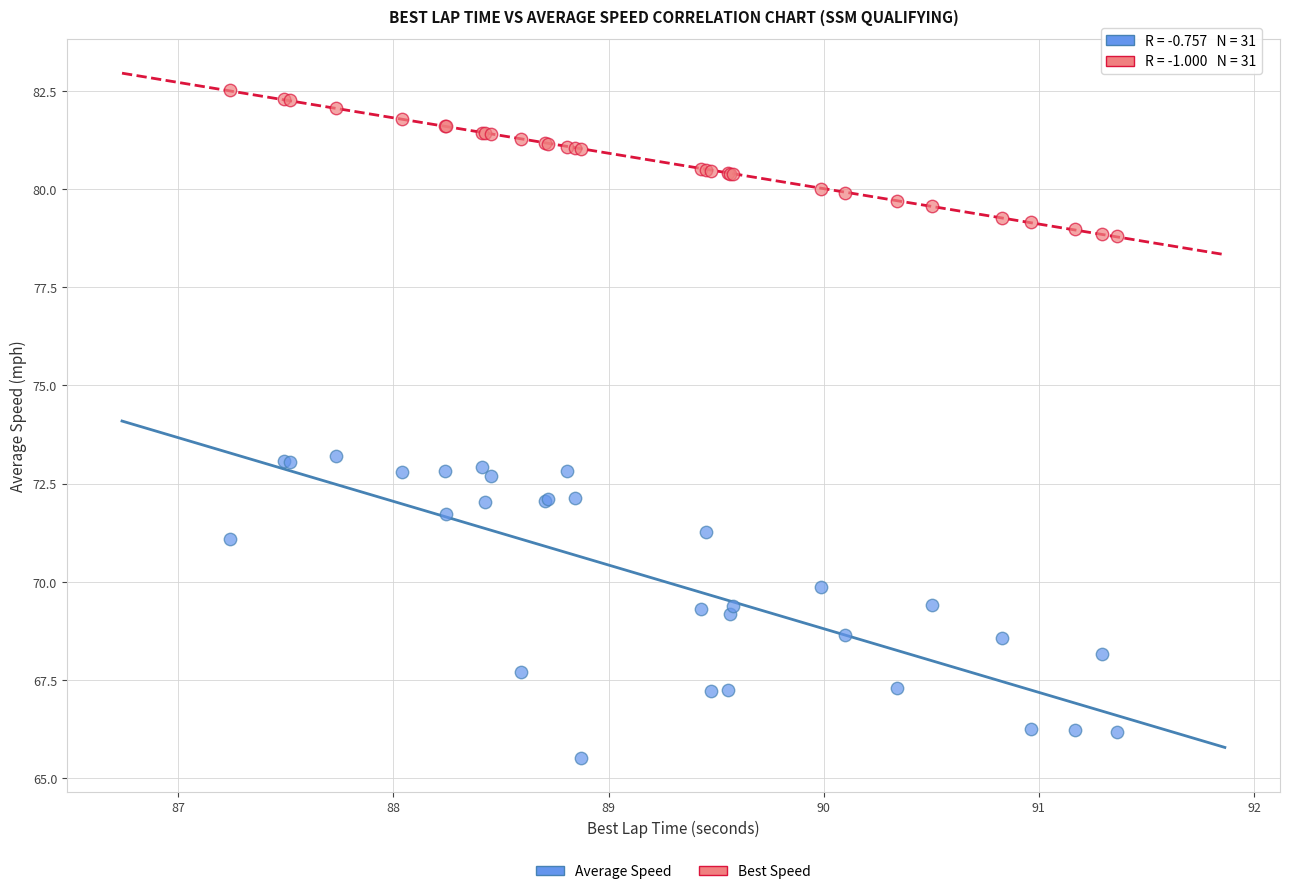

Which series has the widest spread of Y values?

Average Speed